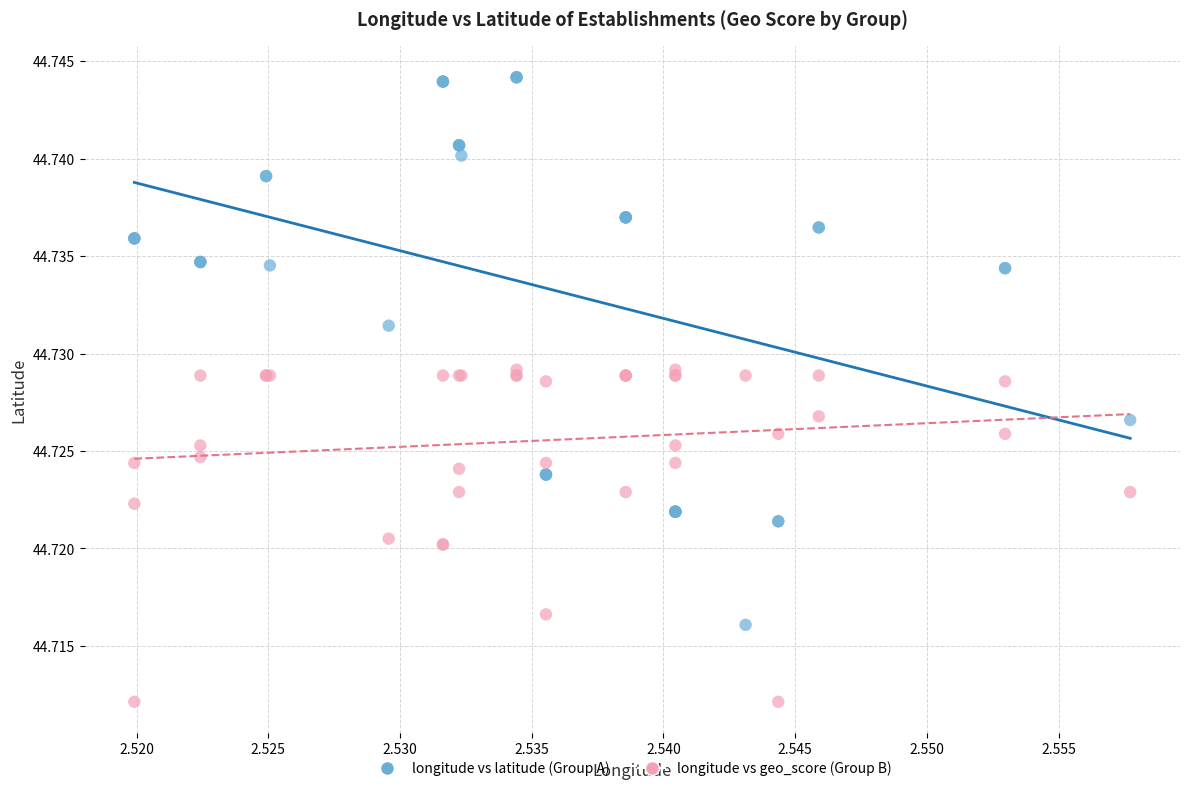

What are all the series names shown in the legend?

longitude vs latitude (Group A), longitude vs geo_score (Group B)